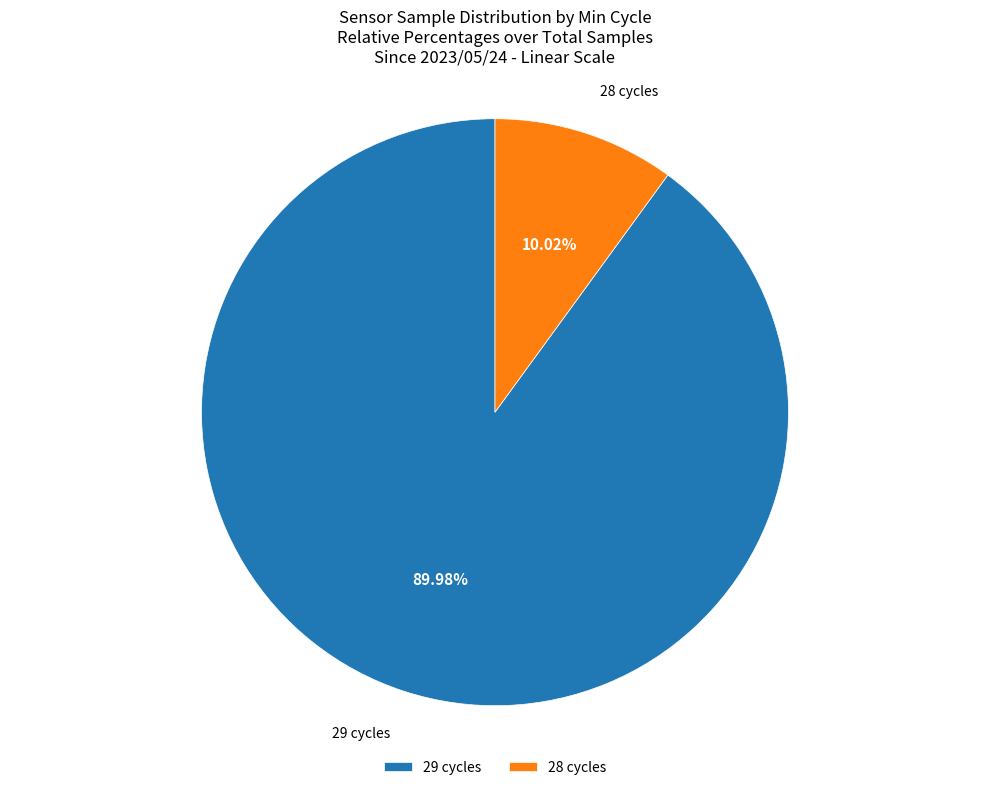

Rank the categories by value from highest to lowest.

29 cycles, 28 cycles